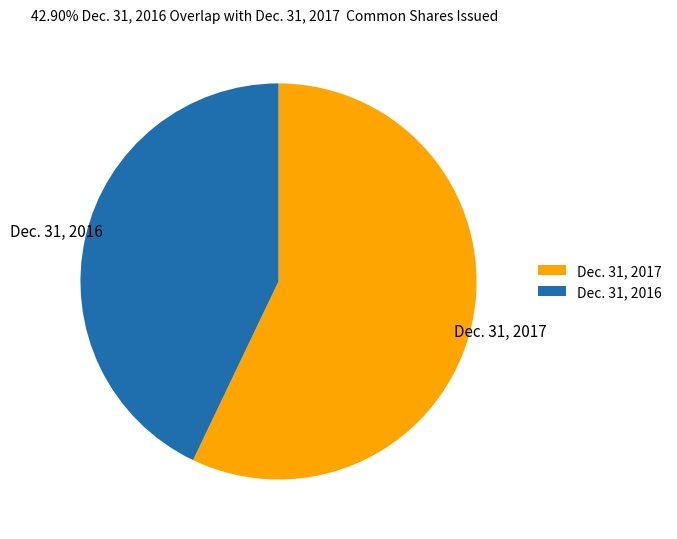

Count the number of slices in the pie.

2